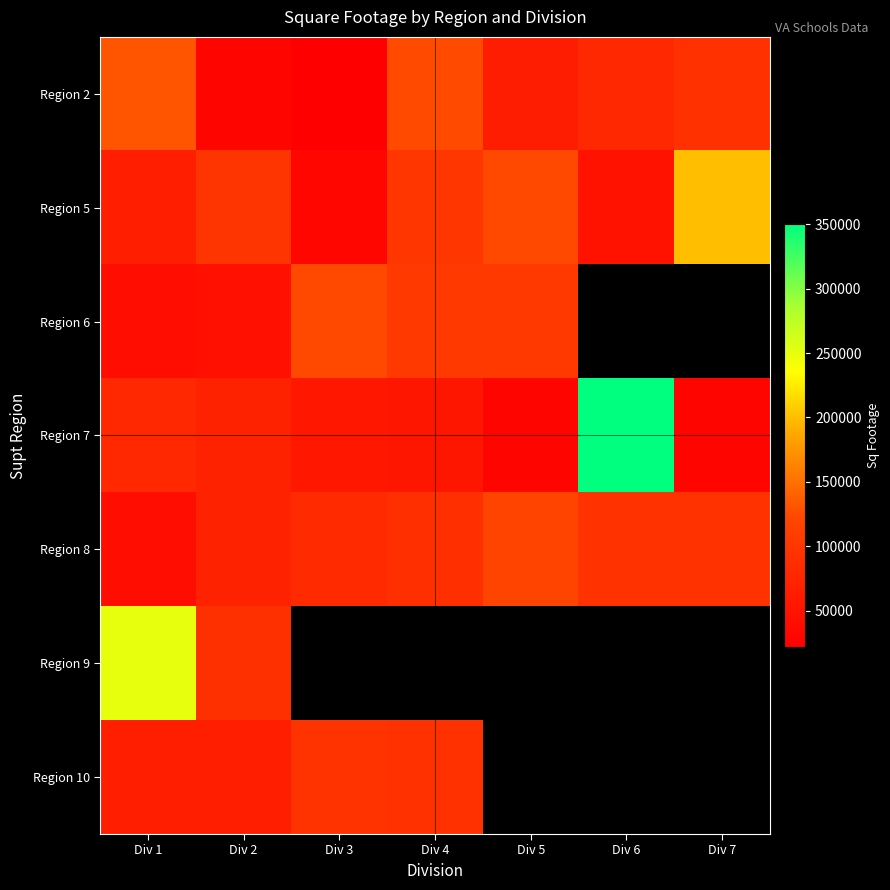

Is the value of Region 7 at Div 5 greater than the value of Region 8 at Div 4?

No